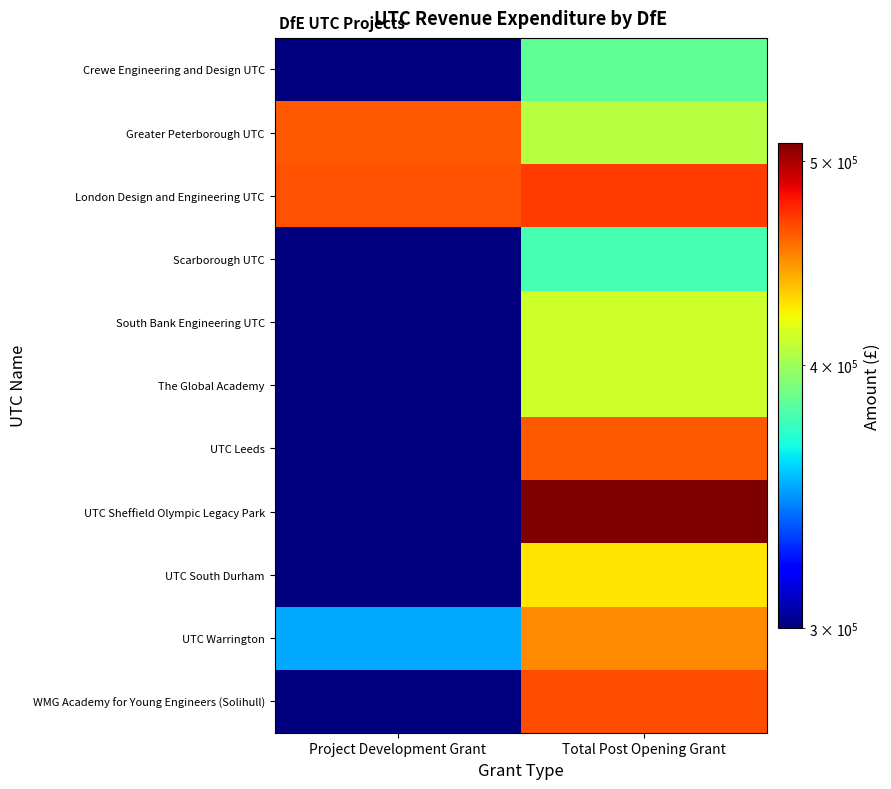

At which category is the sum across all series the highest?

Total Post Opening Grant